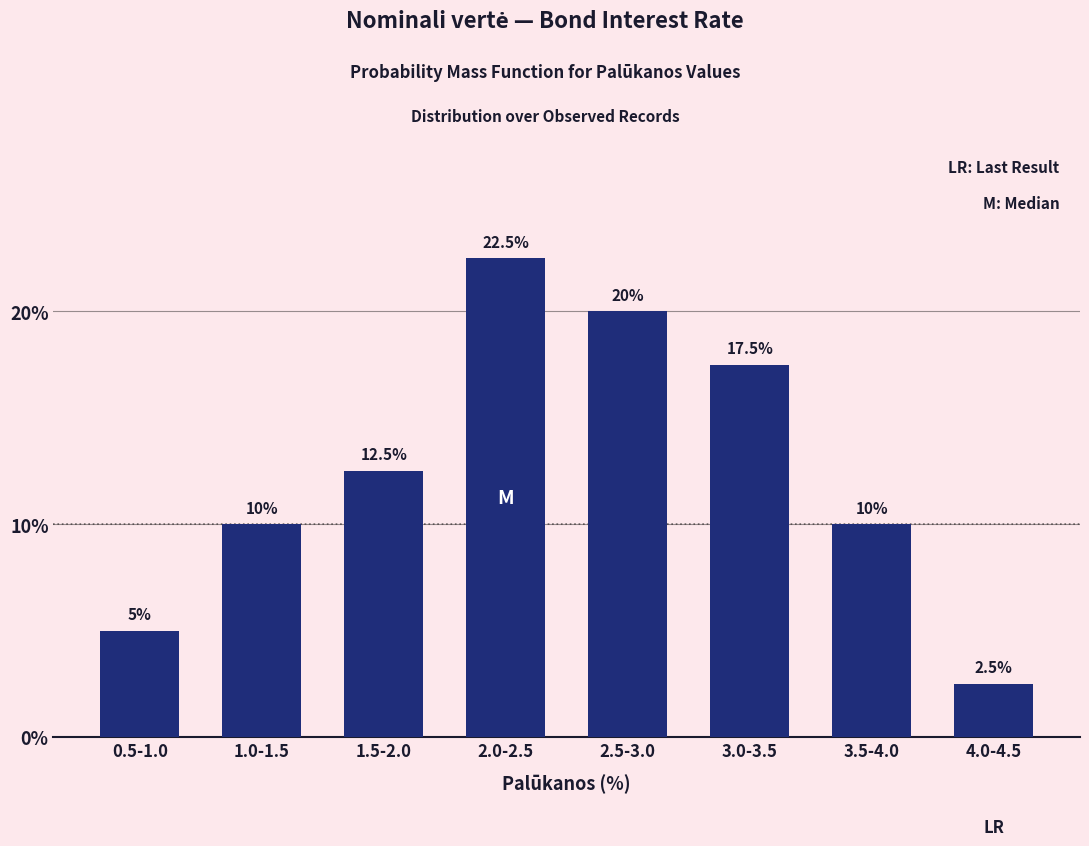

Reading right to left, list all the values displayed in this chart.

4.0-4.5=2.5	3.5-4.0=10.0	3.0-3.5=17.5	2.5-3.0=20.0	2.0-2.5=22.5	1.5-2.0=12.5	1.0-1.5=10.0	0.5-1.0=5.0